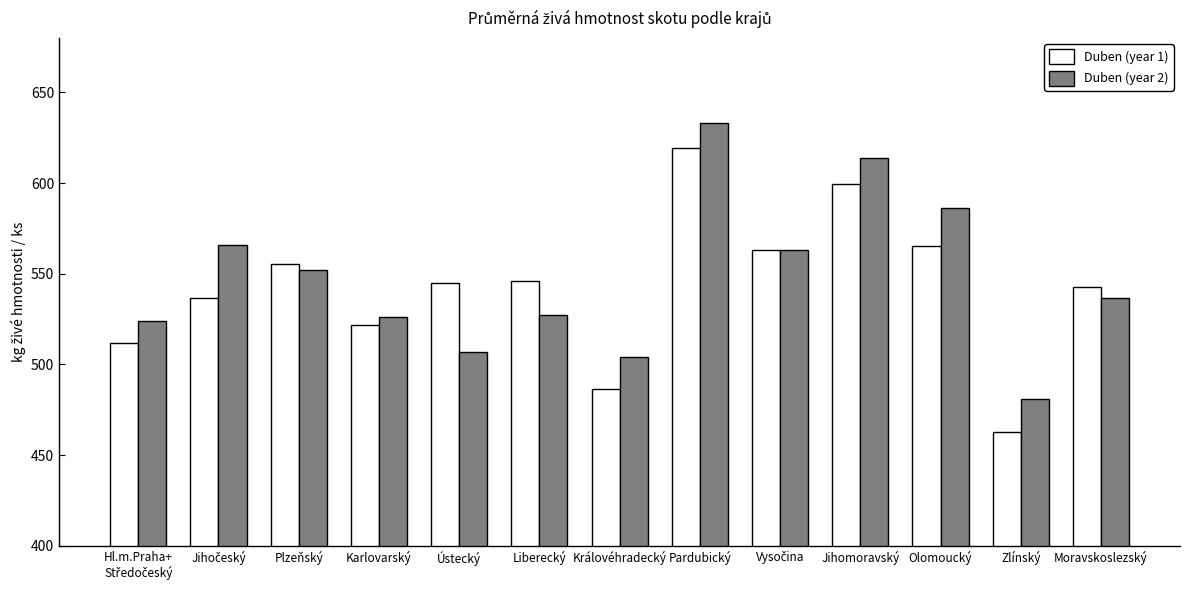

What is the sum of the Duben (year 2) values at Plzeňský and Zlínský?

1033.1